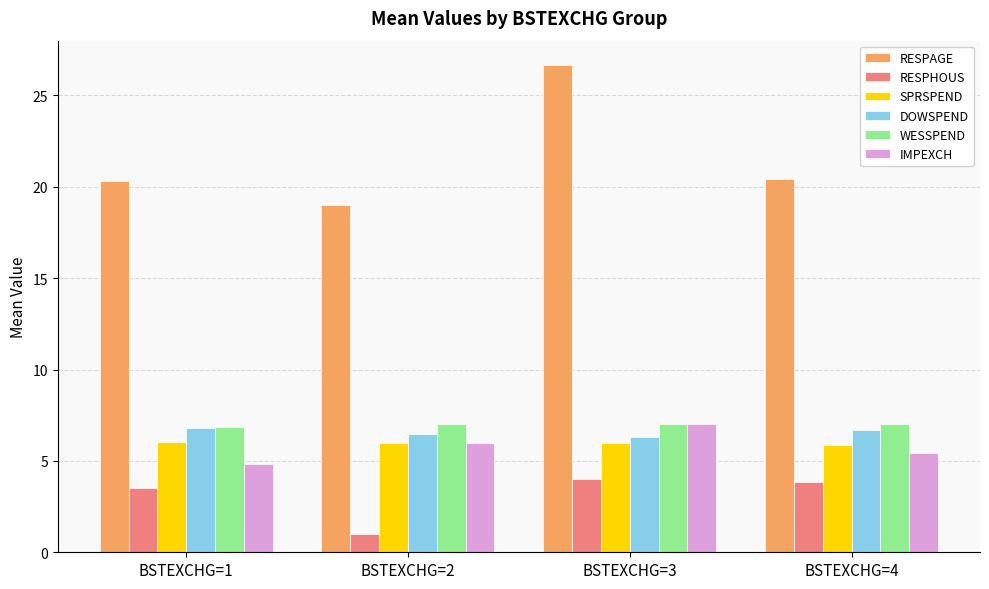

Does the chart contain any negative values?

No